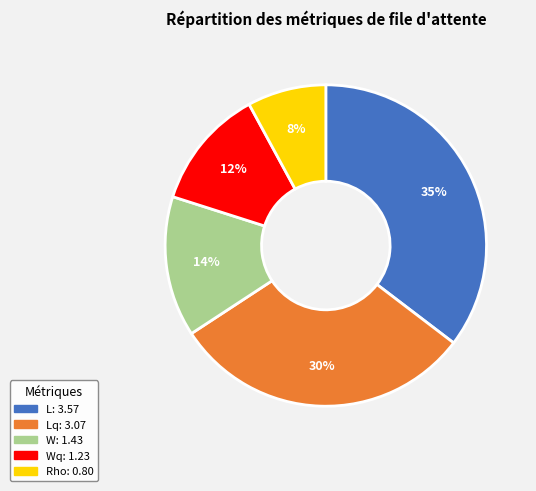

To the nearest percent, what is the average slice percentage?

20%